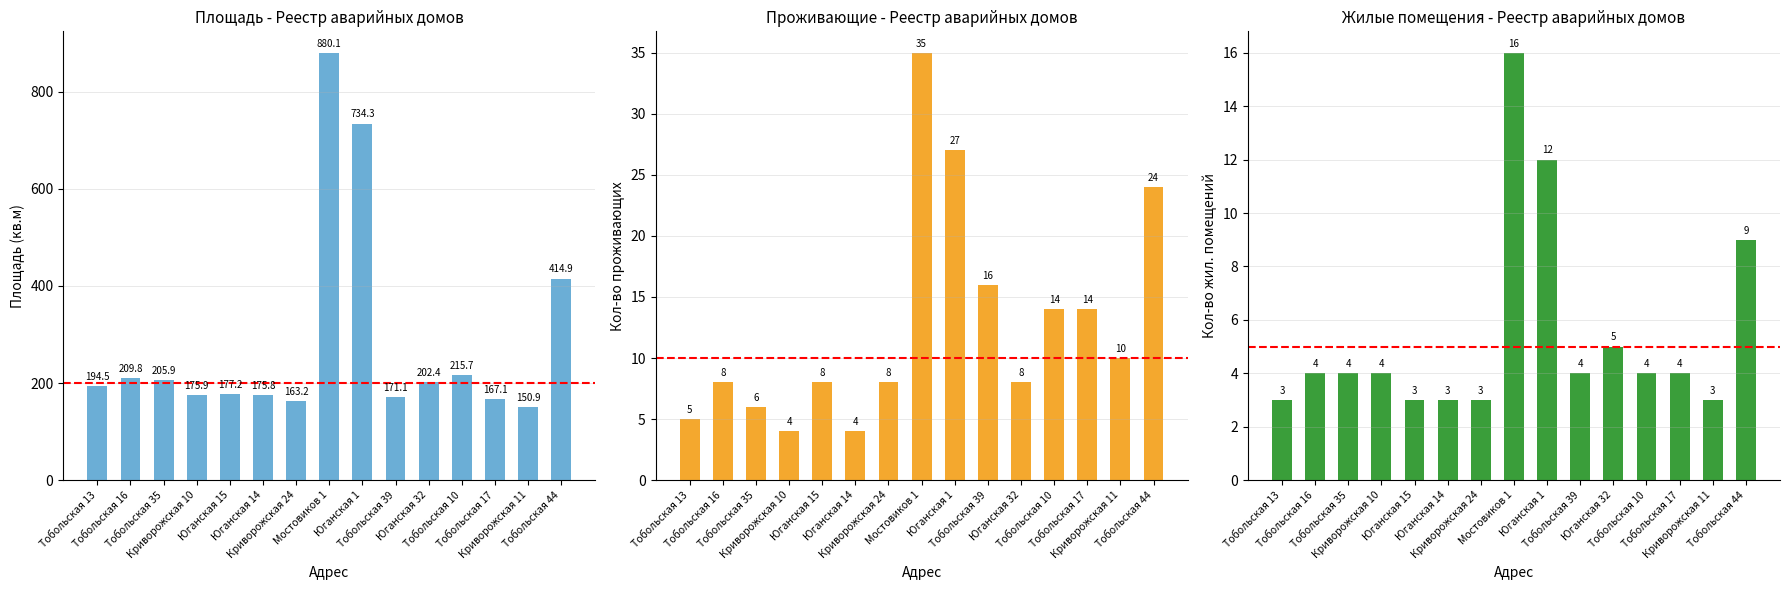

What is the difference between the highest and lowest values at Тобольская 16?

205.8